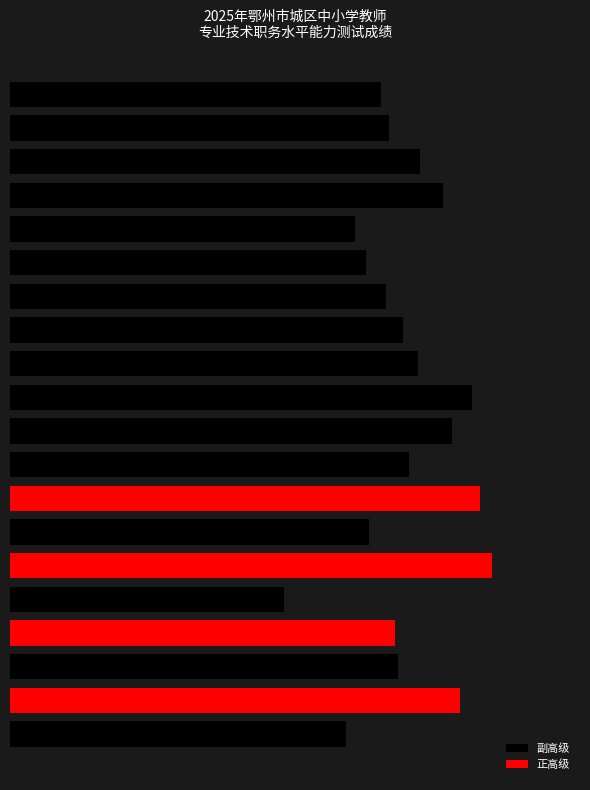

Where is 副高级 nearest to the value 40?

4